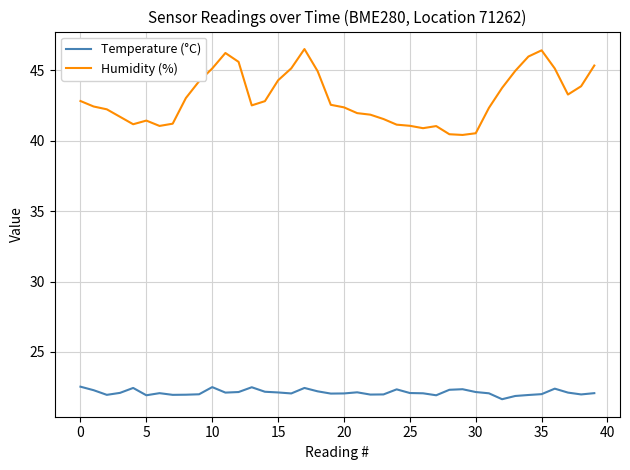

Rank the series by their average value, from lowest to highest.

Temperature (°C), Humidity (%)